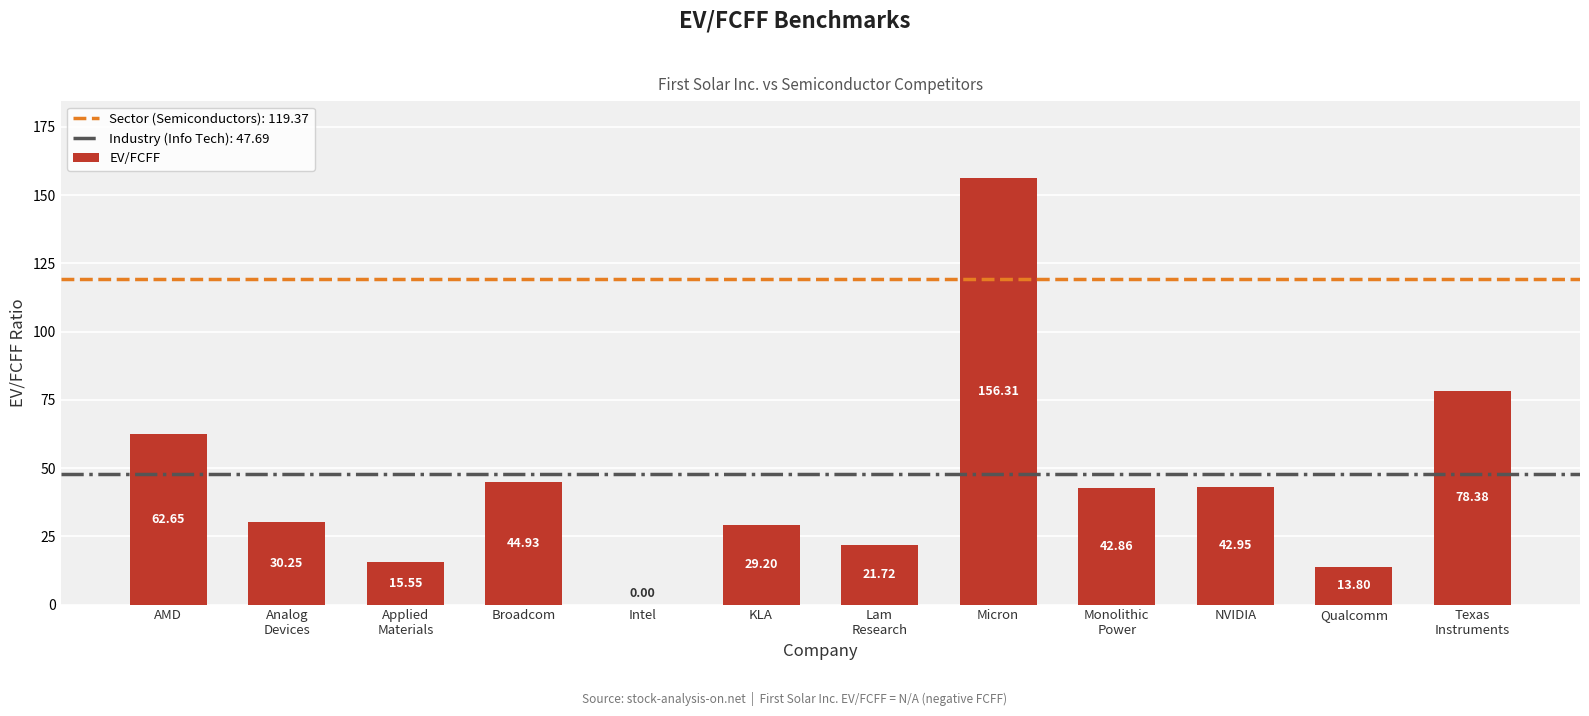

Which has a higher value, Monolithic
Power or KLA?

Monolithic
Power